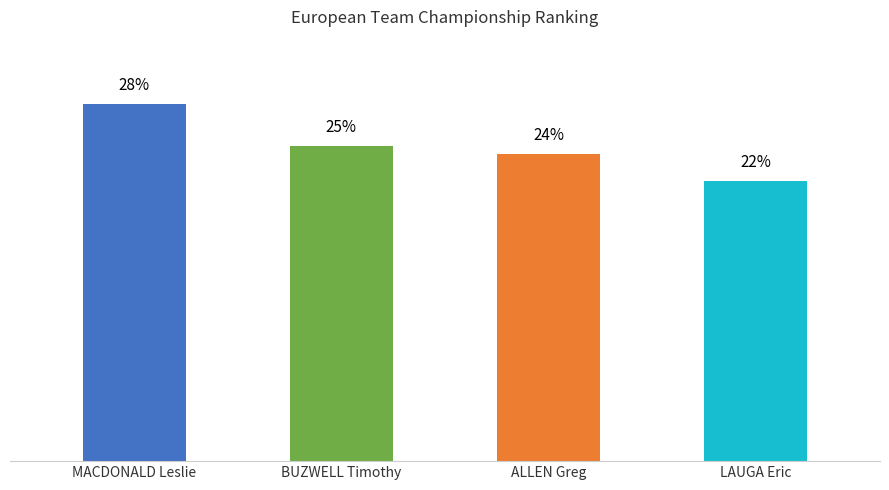

Which label corresponds to the largest value in the chart?

MACDONALD Leslie